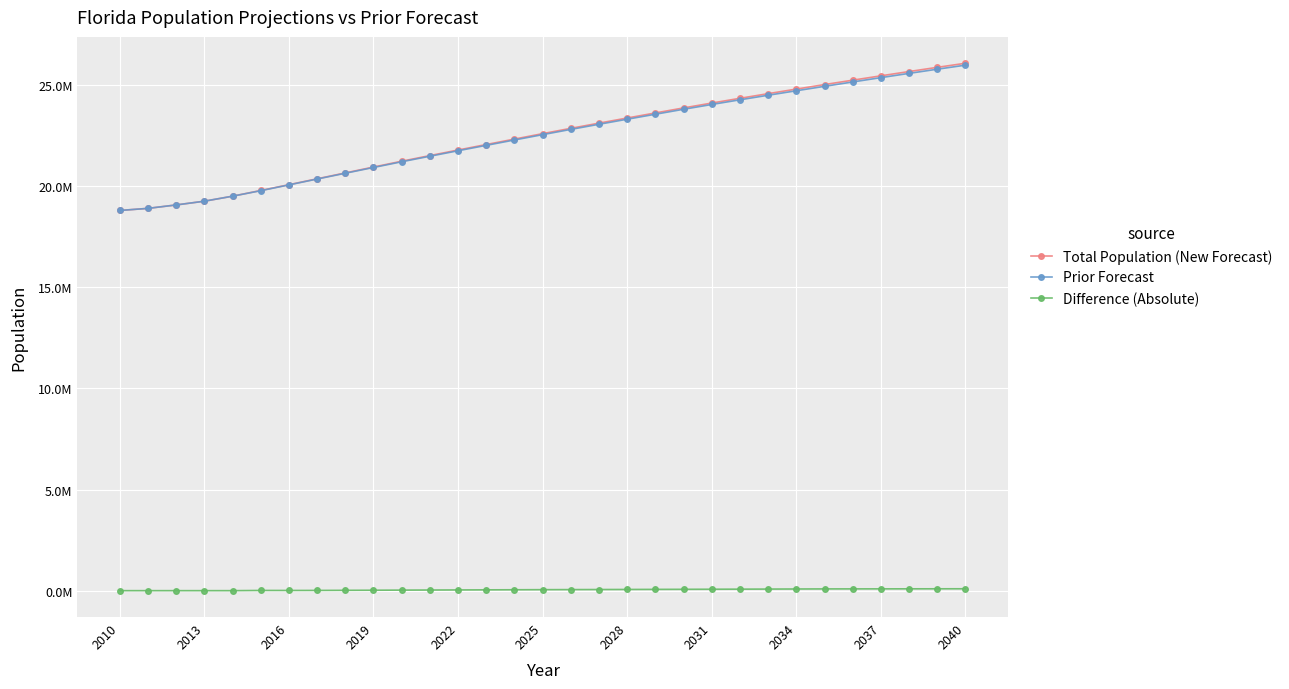

True or false: Total Population (New Forecast) has more than 0 points higher than both neighbors.

False